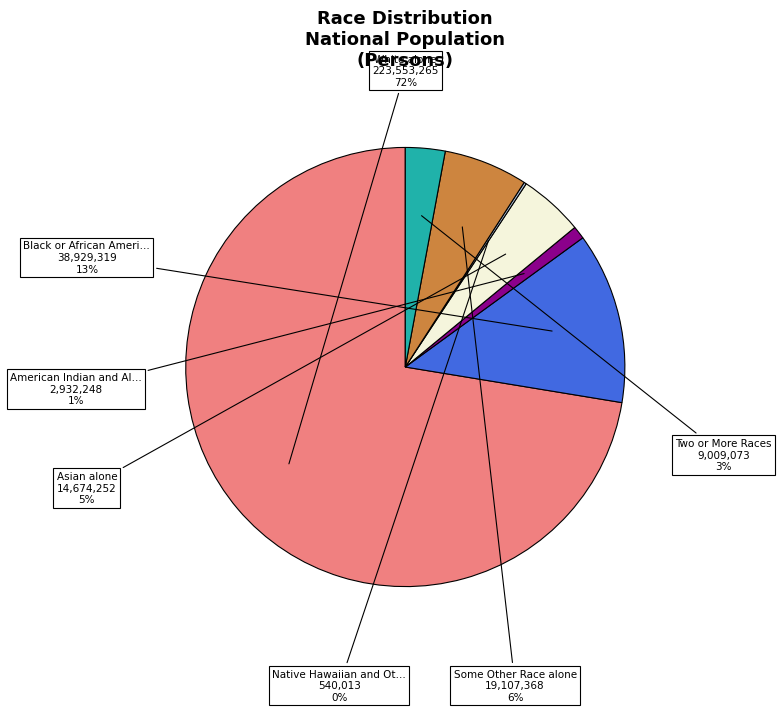

To the nearest percent, what is the average slice percentage?

14%